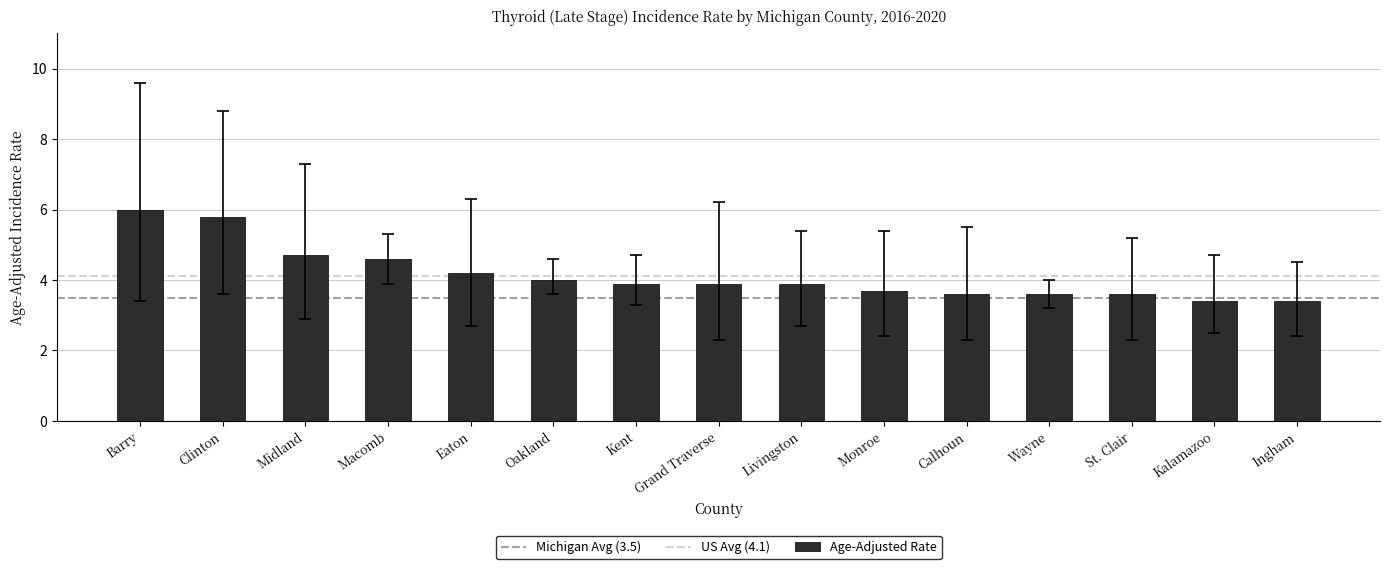

What value does the data have at Ingham?

3.4